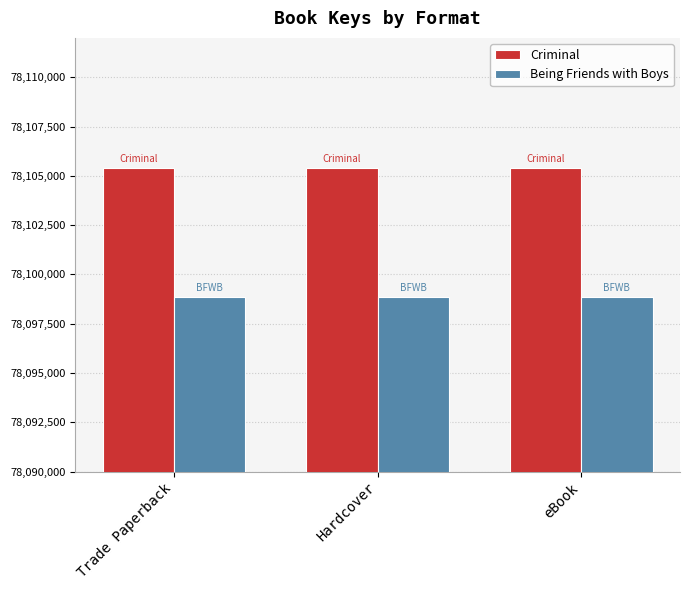

Rank the series by their average value, from lowest to highest.

Being Friends with Boys, Criminal